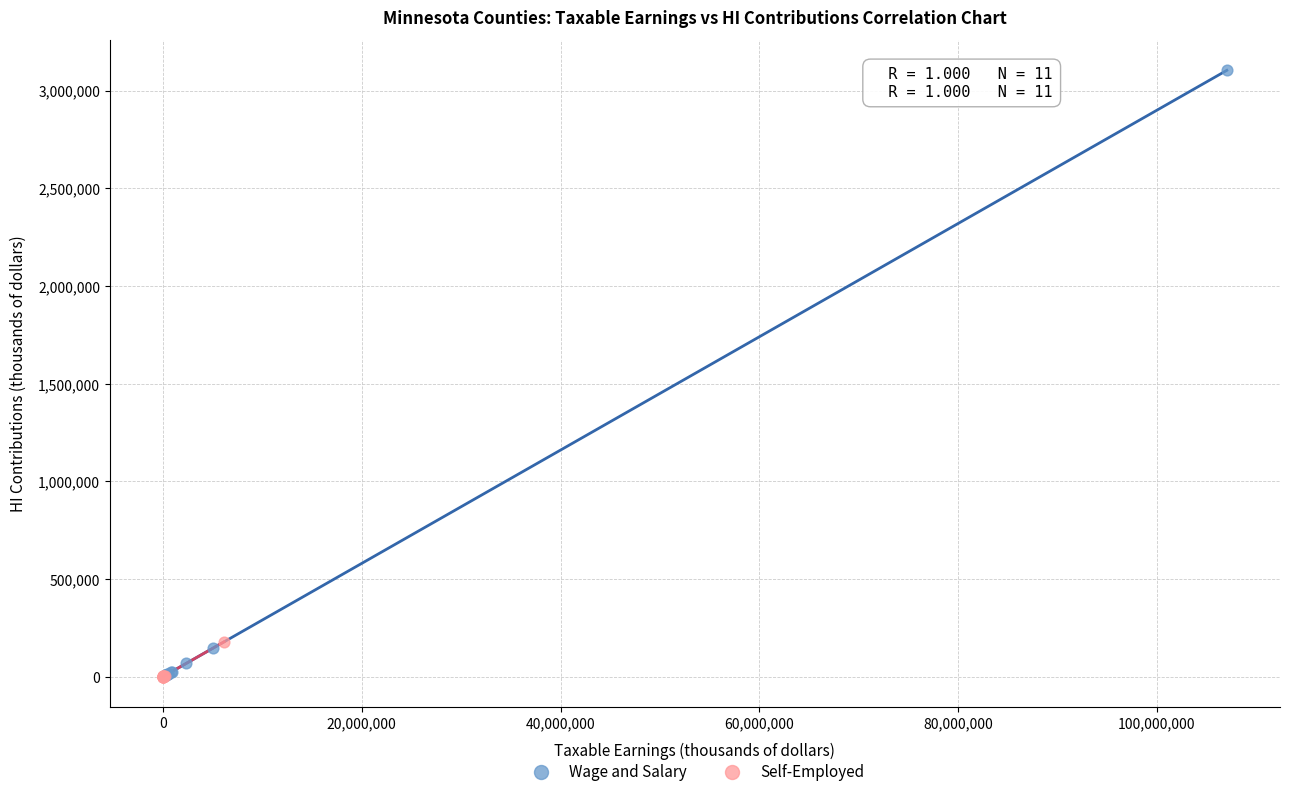

Which series has the largest Y range (max minus min)?

Wage and Salary